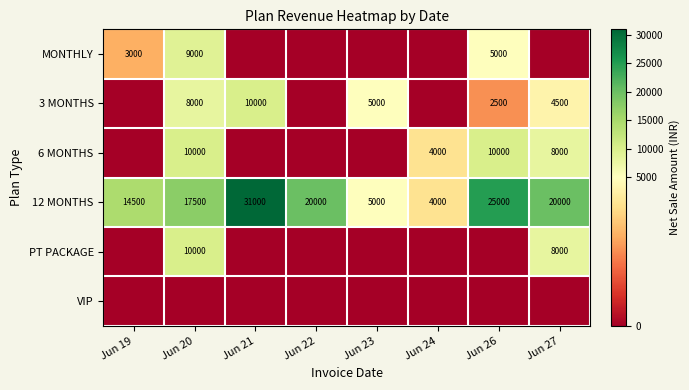

Count the 12 MONTHS values in the range 14500 to 25000.

5